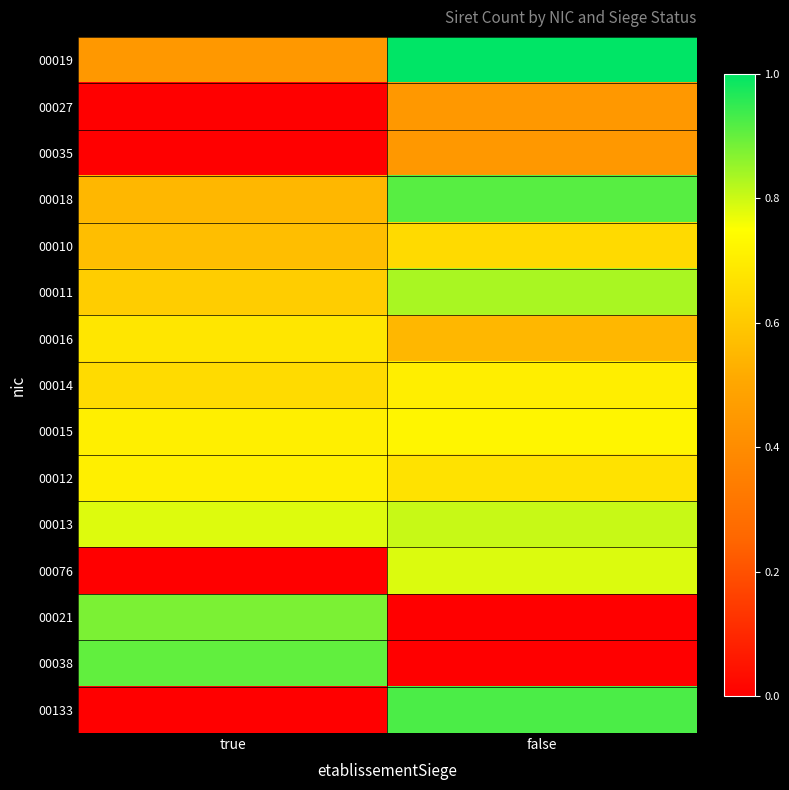

Rank the series at false from lowest to highest value.

00021, 00038, 00027, 00035, 00016, 00010, 00012, 00014, 00015, 00076, 00013, 00011, 00018, 00133, 00019